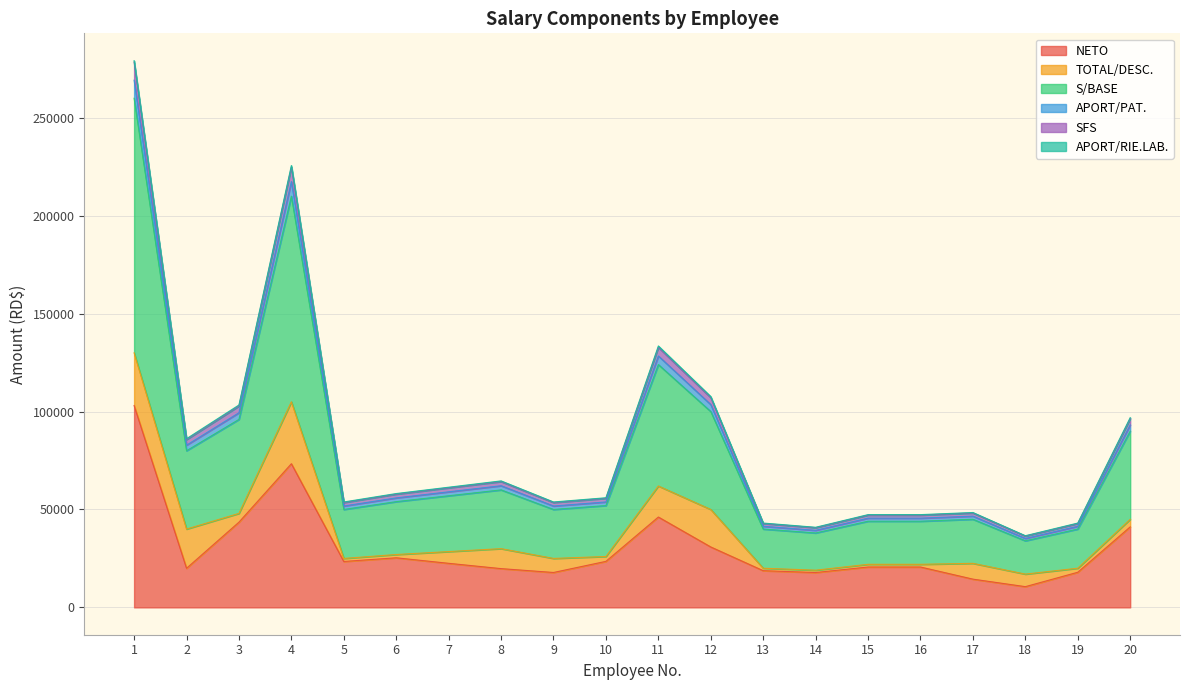

What is the maximum value for NETO?

103079.8